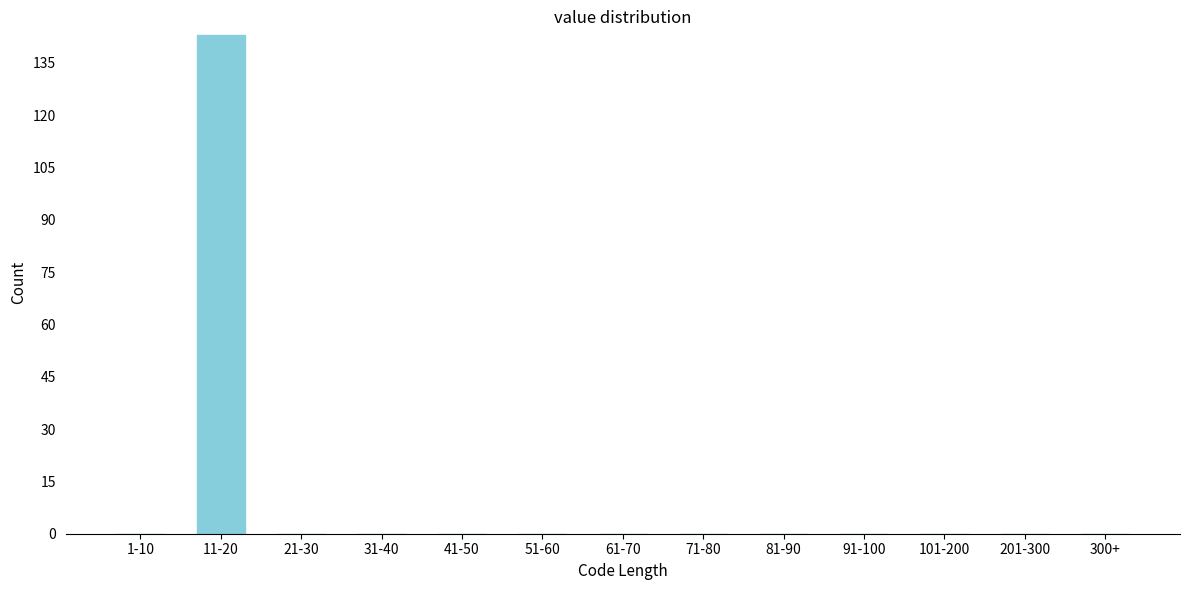

Reading left to right, what are all the values shown in this chart?

1-10=0	11-20=143	21-30=0	31-40=0	41-50=0	51-60=0	61-70=0	71-80=0	81-90=0	91-100=0	101-200=0	201-300=0	300+=0